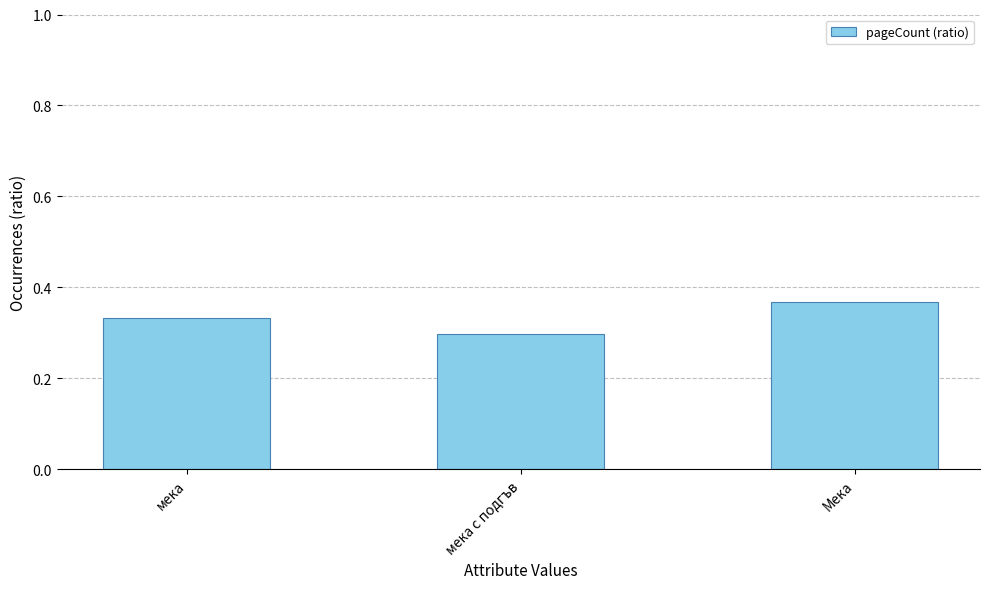

Are the bars horizontal?

No